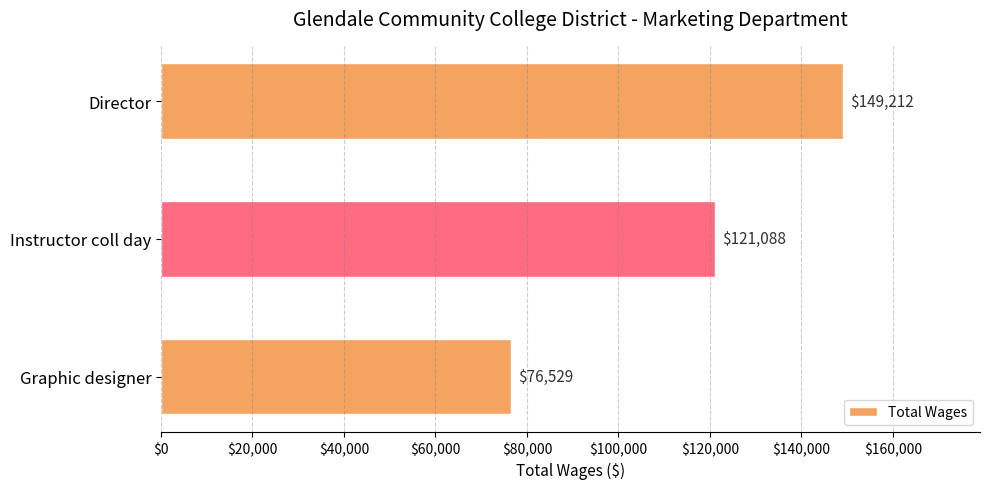

What is the difference between the maximum and second lowest values?

28124